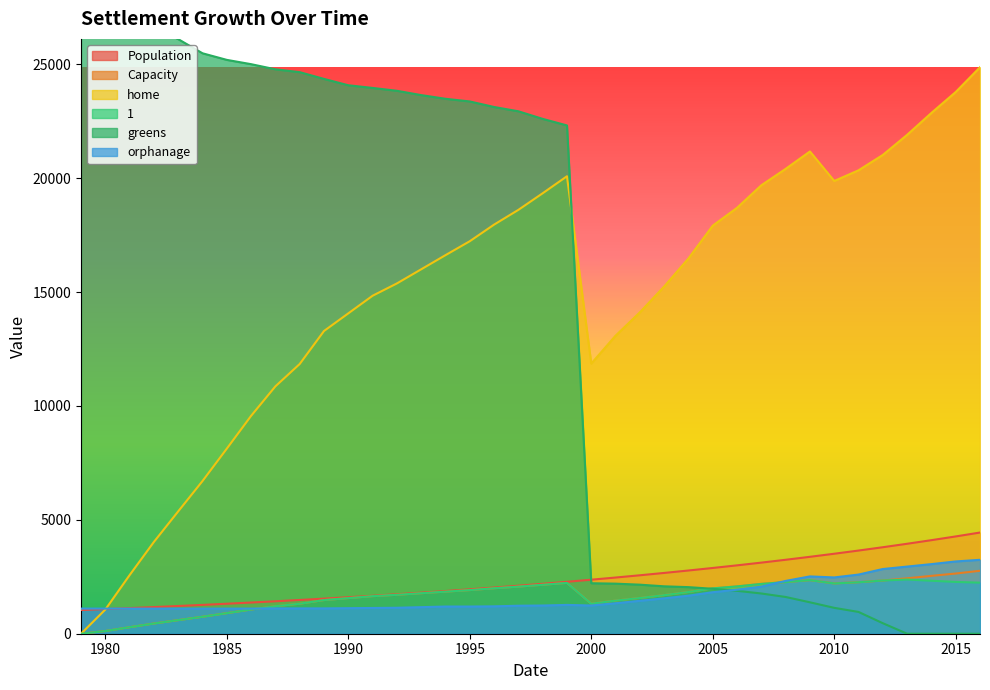

Rank the categories by Population value from highest to lowest.

2016, 2015, 2014, 2013, 2012, 2011, 2010, 2009, 2008, 2007, 2006, 2005, 2004, 2003, 2002, 2001, 2000, 1999, 1998, 1997, 1996, 1995, 1994, 1993, 1992, 1991, 1990, 1989, 1988, 1987, 1986, 1985, 1984, 1983, 1982, 1981, 1980, 1979